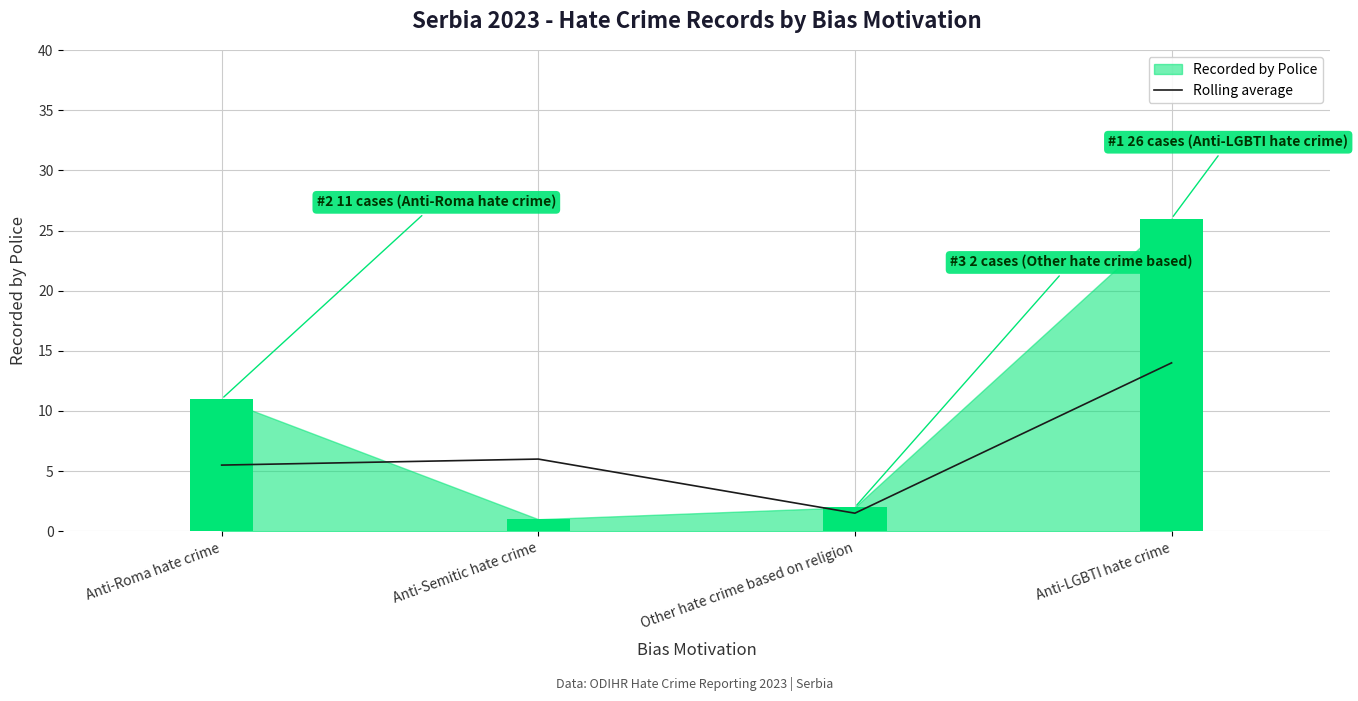

Are the bars horizontal?

No